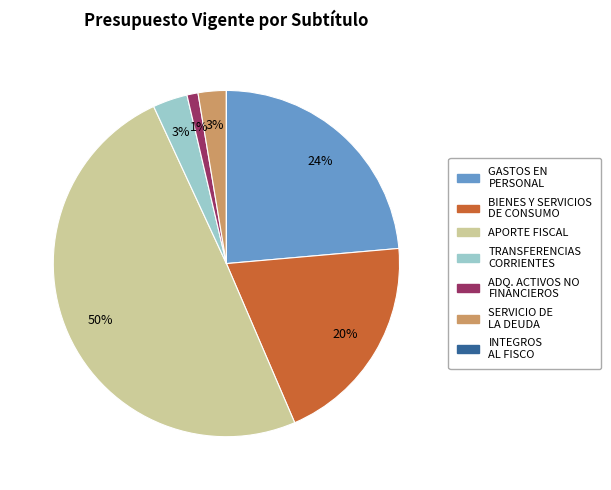

To the nearest percent, what is the difference between the largest and smallest slice percentages?

50%